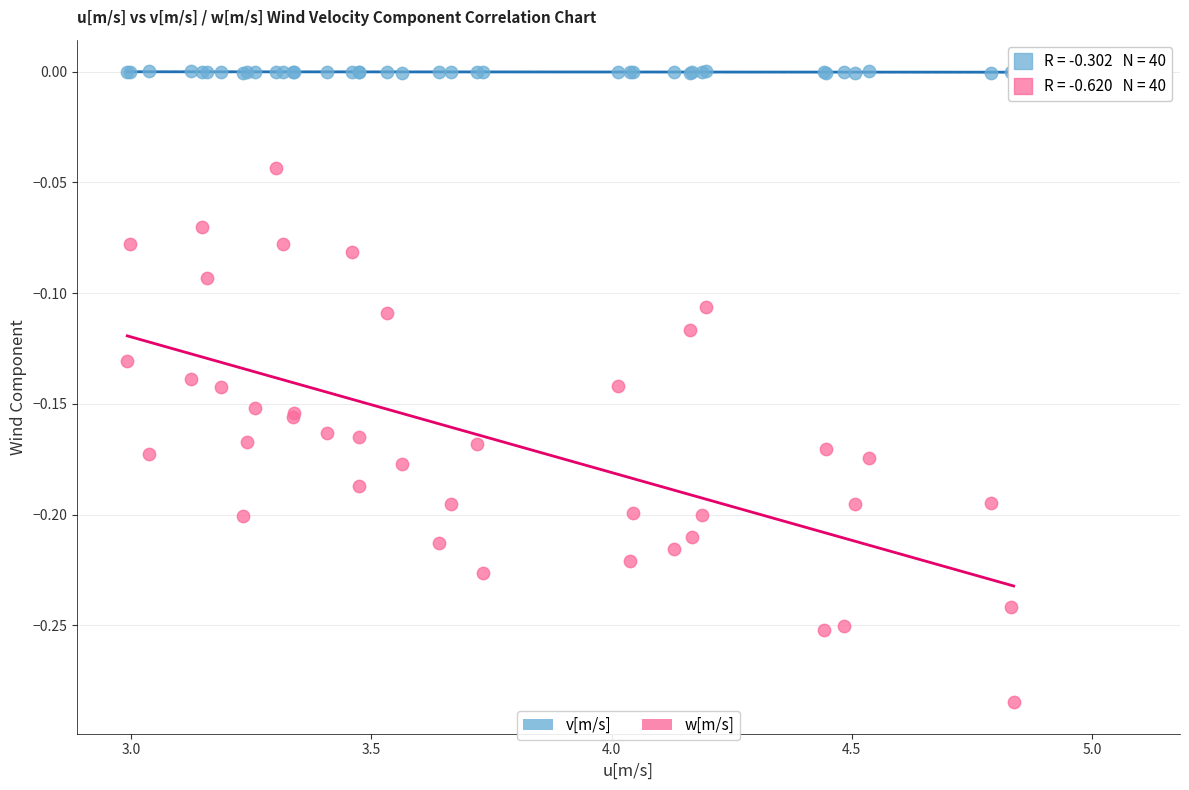

Which series contains the highest Y value?

v[m/s]